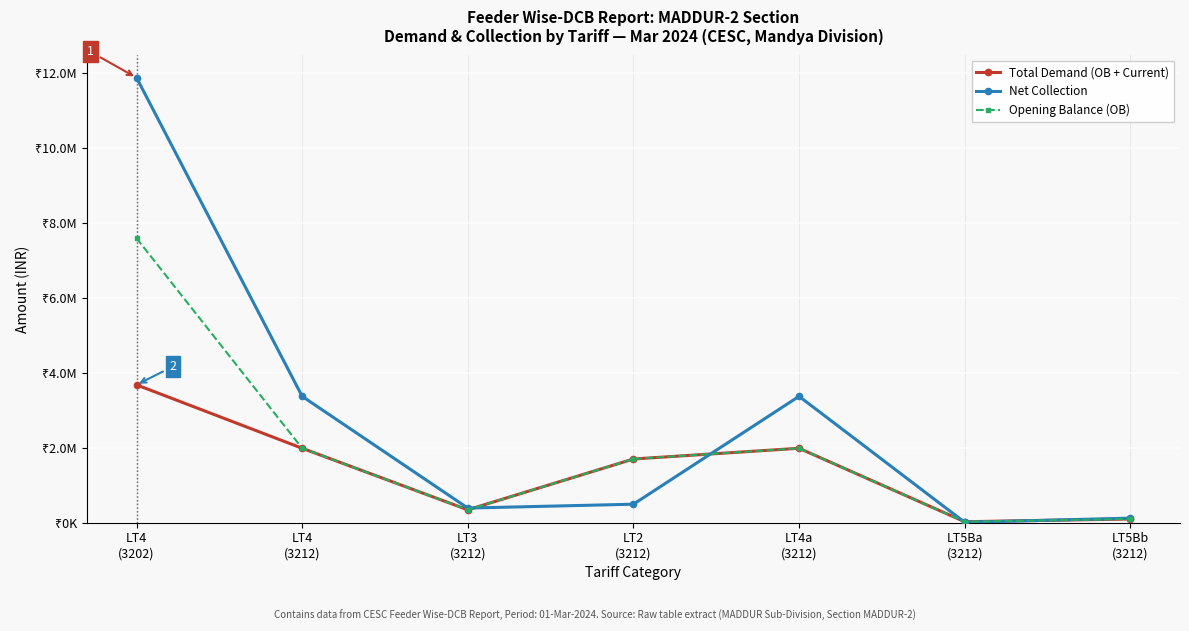

What is the total value across all series at LT5Ba
(3212)?

56242.5